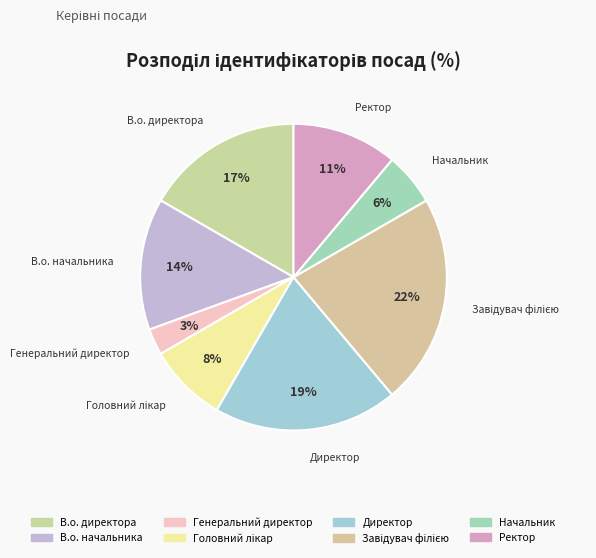

To the nearest percent, what is the difference between the Завідувач філією and В.о. начальника slice percentages?

8%